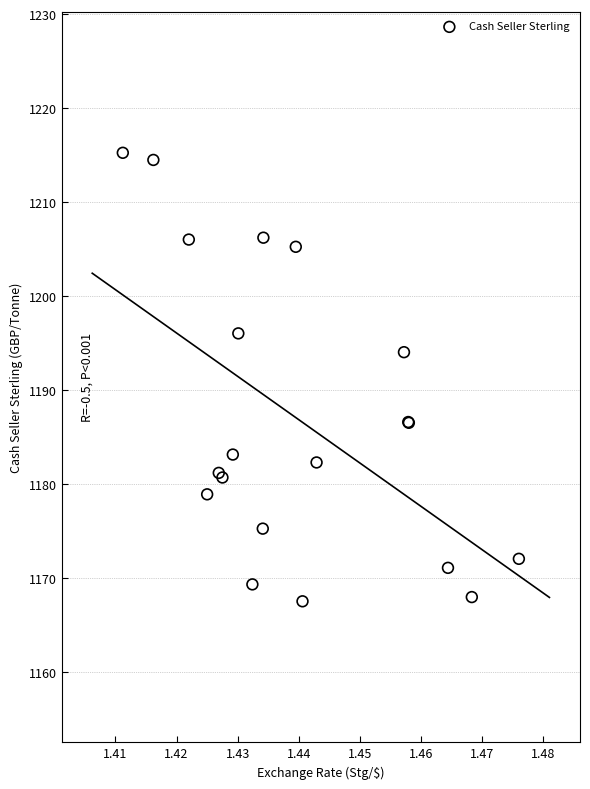

What Y value in the scatter plot is closest to 1191?

1194.1